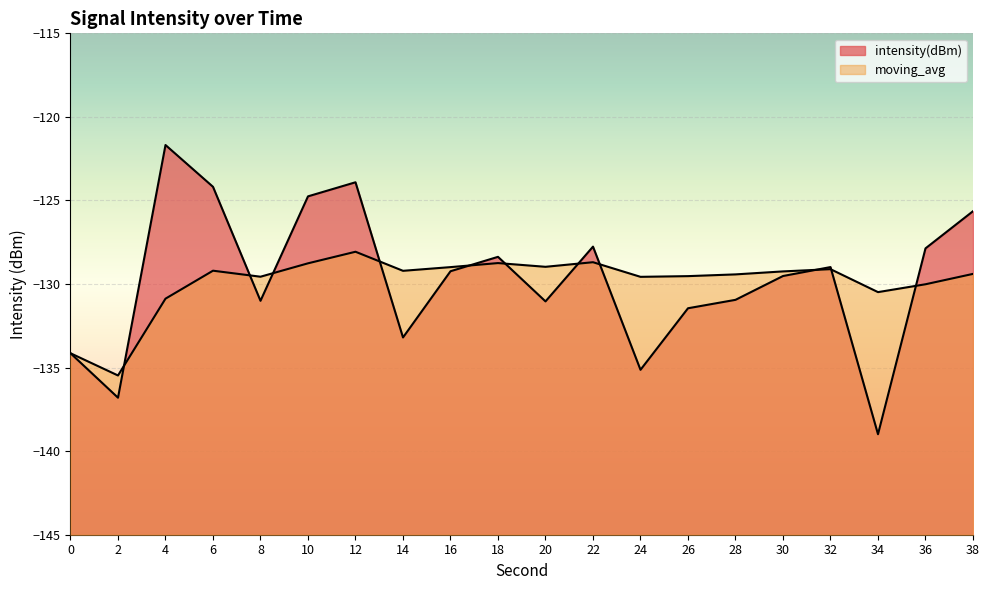

How many interior local peaks does the intensity(dBm) series have?

5